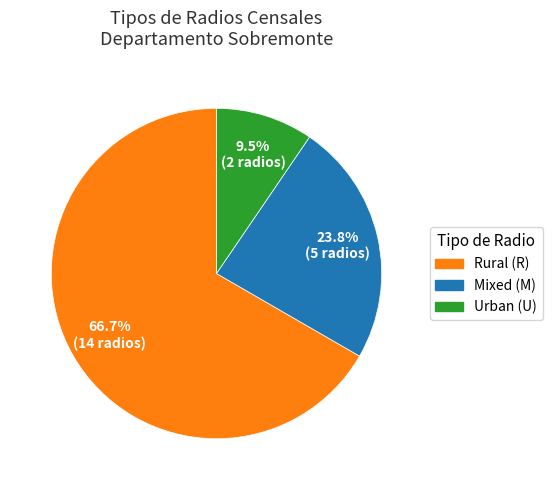

Rank the categories by value from highest to lowest.

Rural (R), Mixed (M), Urban (U)